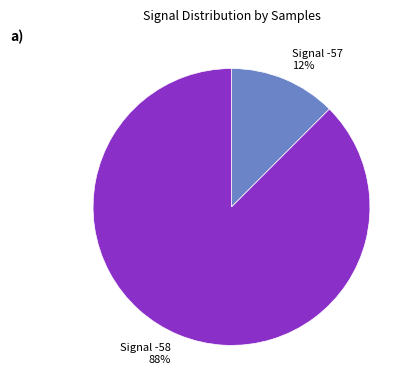

Combined, do Signal -57 12% and Signal -58 88% account for over 50%?

Yes